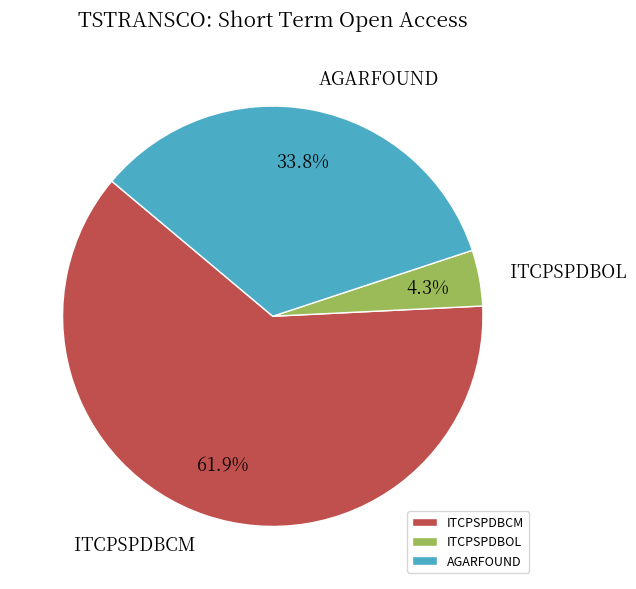

What percentage is the ITCPSPDBCM slice, to the nearest percent?

62%